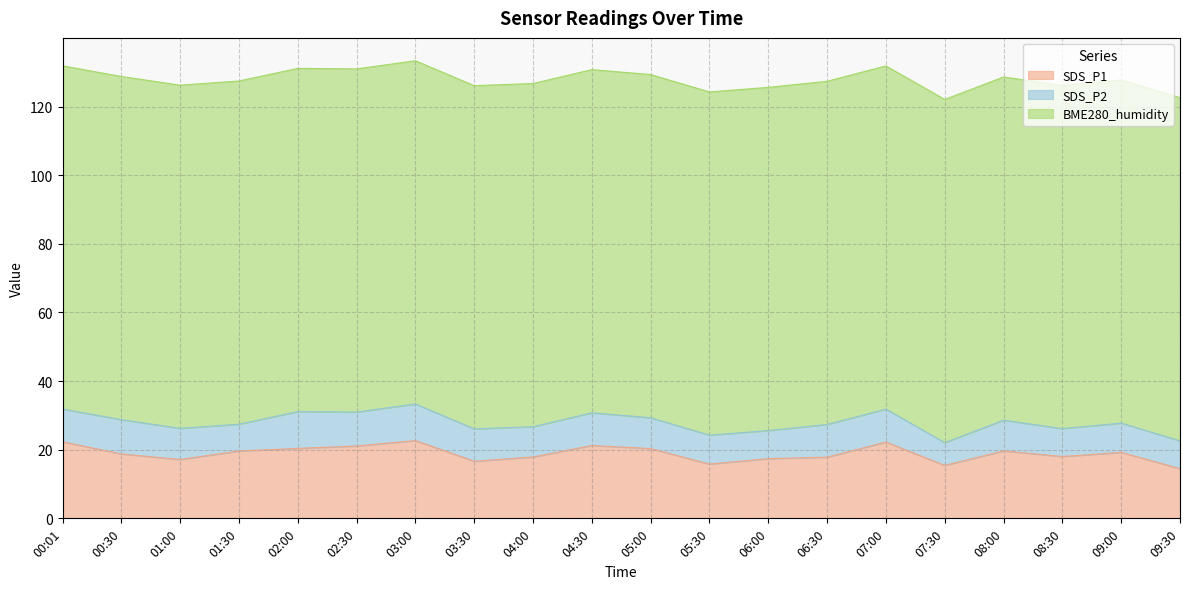

Which has a higher value, 00:01 or 03:30?

00:01